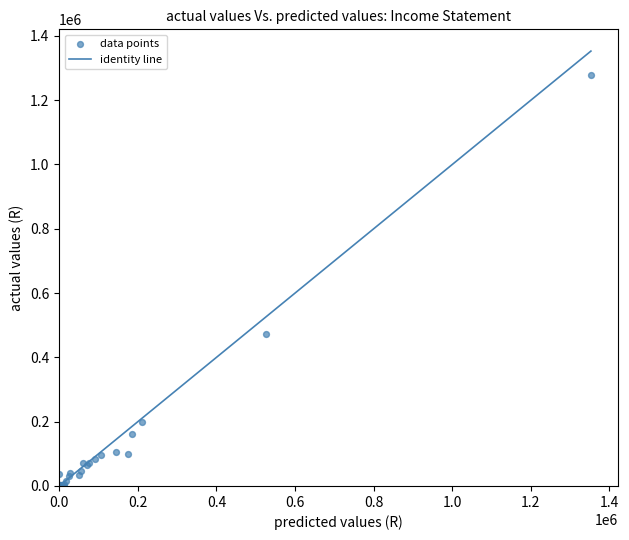

What Y value in the scatter plot is closest to 639739?

471759.0